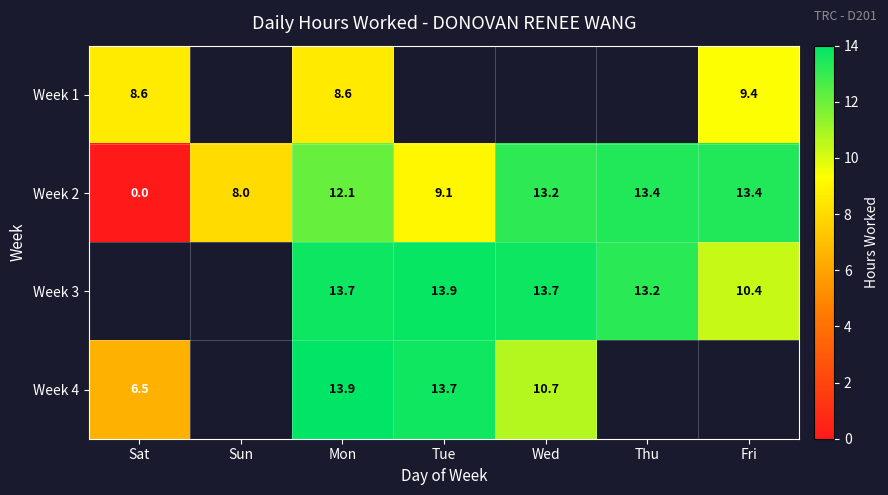

Which category has the lowest value in the Week 2 series?

Sat